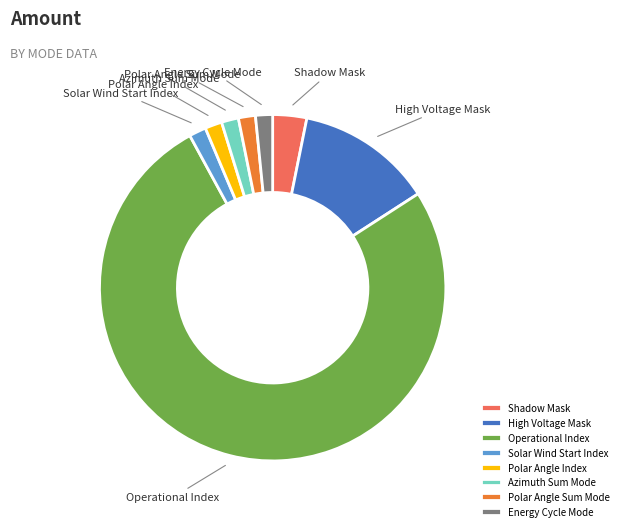

Which slice is the largest?

Operational Index